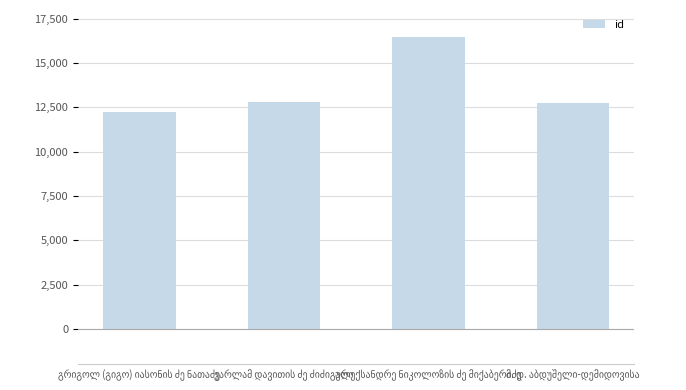

What is the smallest value displayed?

12229